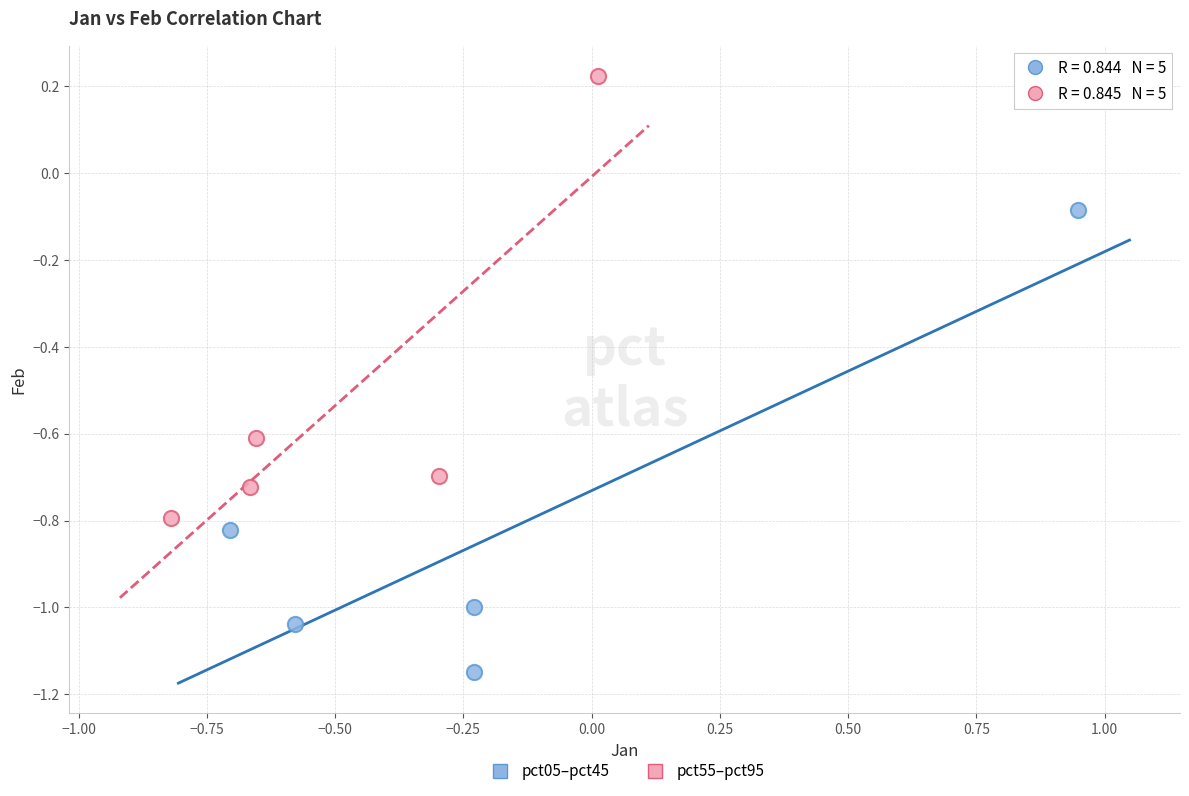

Which series contains the lowest Y value?

pct05–pct45